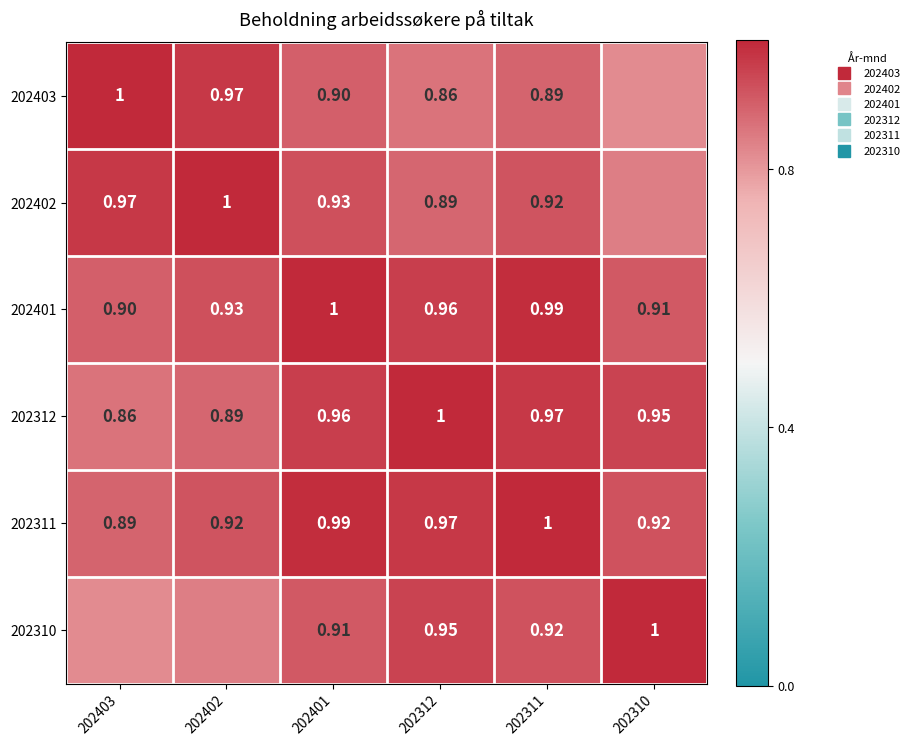

Rank the categories by 202401 value from highest to lowest.

202401, 202311, 202312, 202402, 202310, 202403